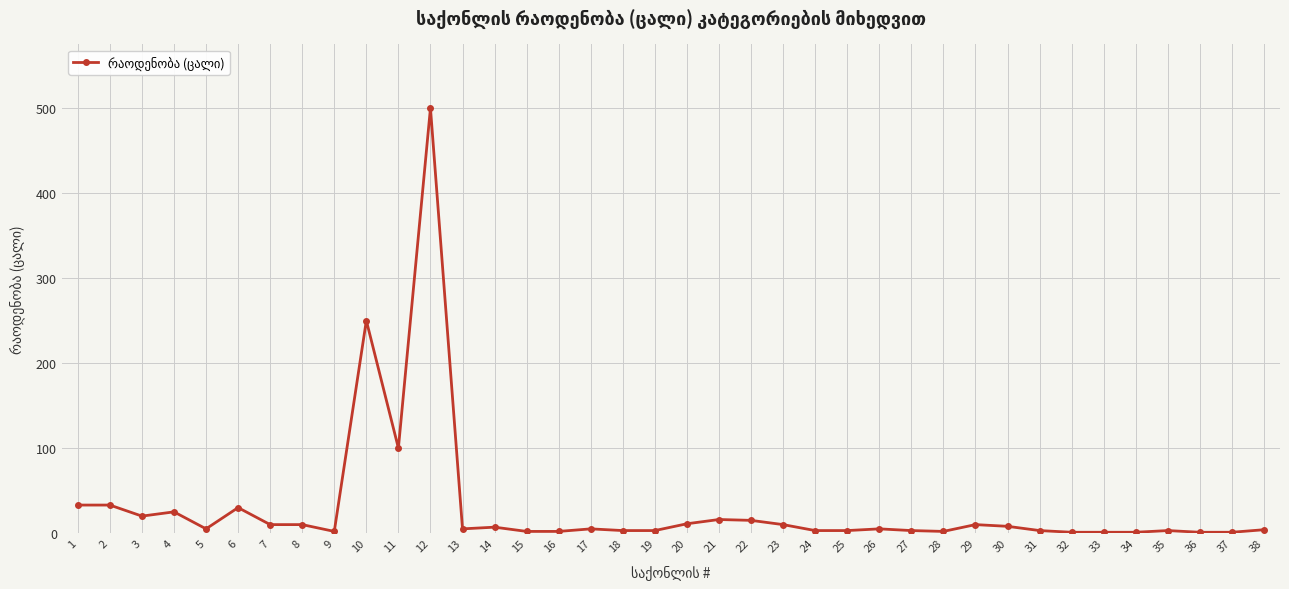

True or false: the data has more than 0 interior local peaks.

True